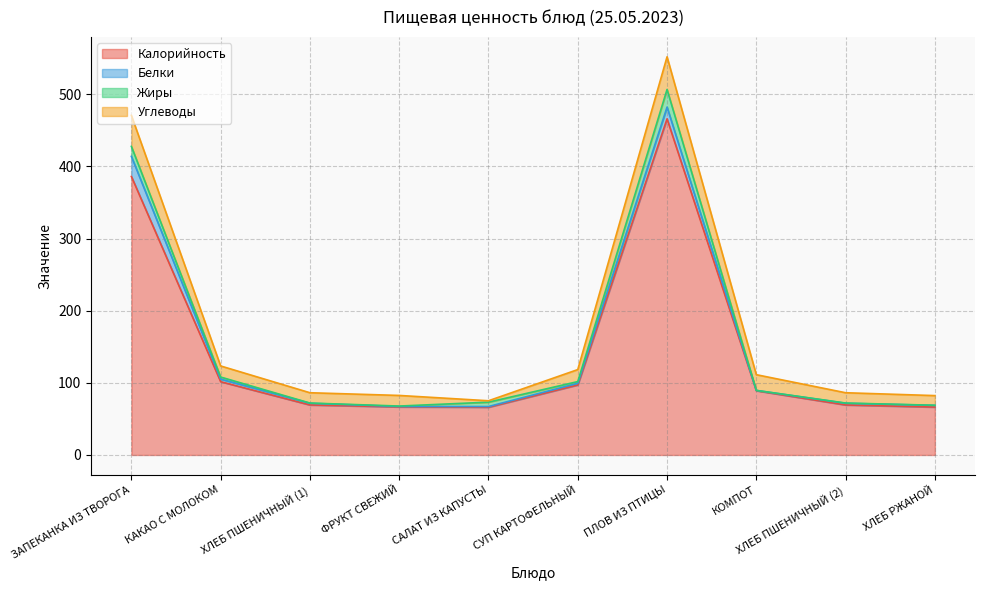

True or false: Калорийность has a value of 465.9 at ПЛОВ ИЗ ПТИЦЫ.

True